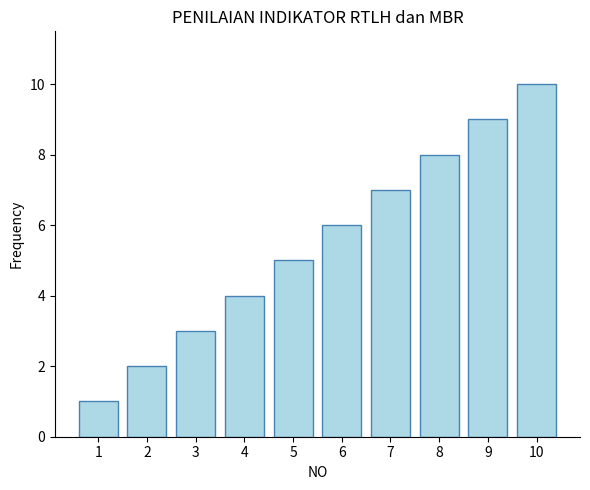

What is the maximum value shown in the chart?

10